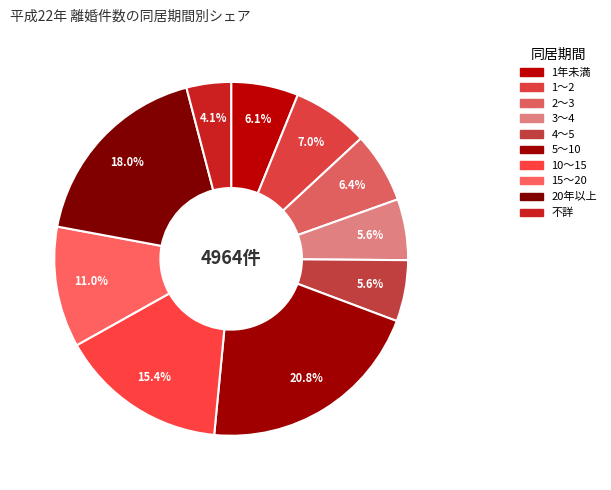

How many segments does this pie chart have?

10